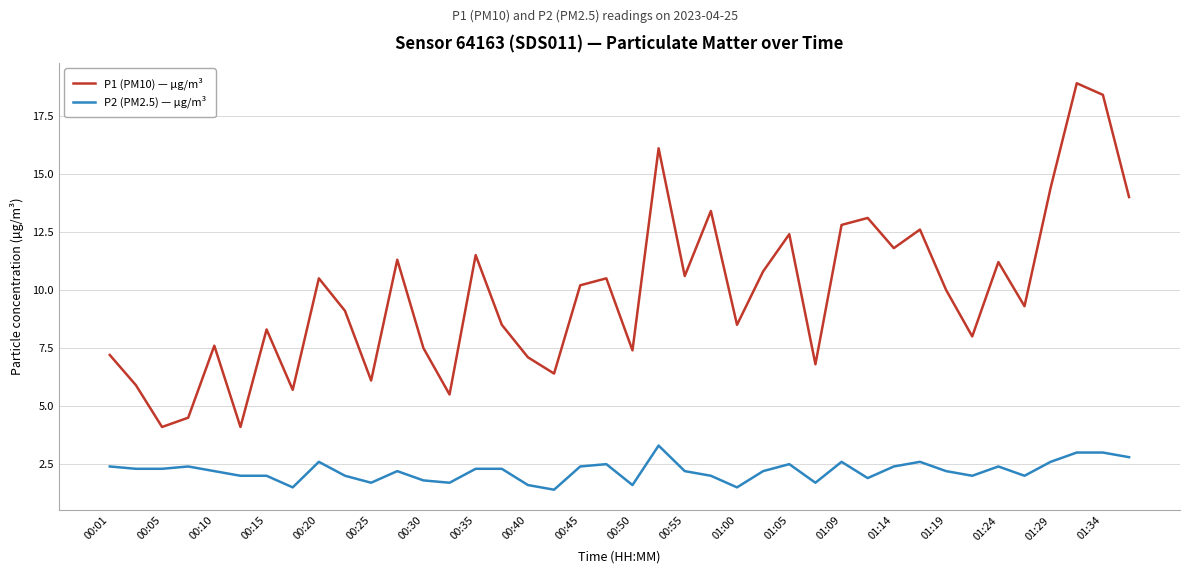

True or false: P1 (PM10) — µg/m³ and P2 (PM2.5) — µg/m³ cross at least once.

False